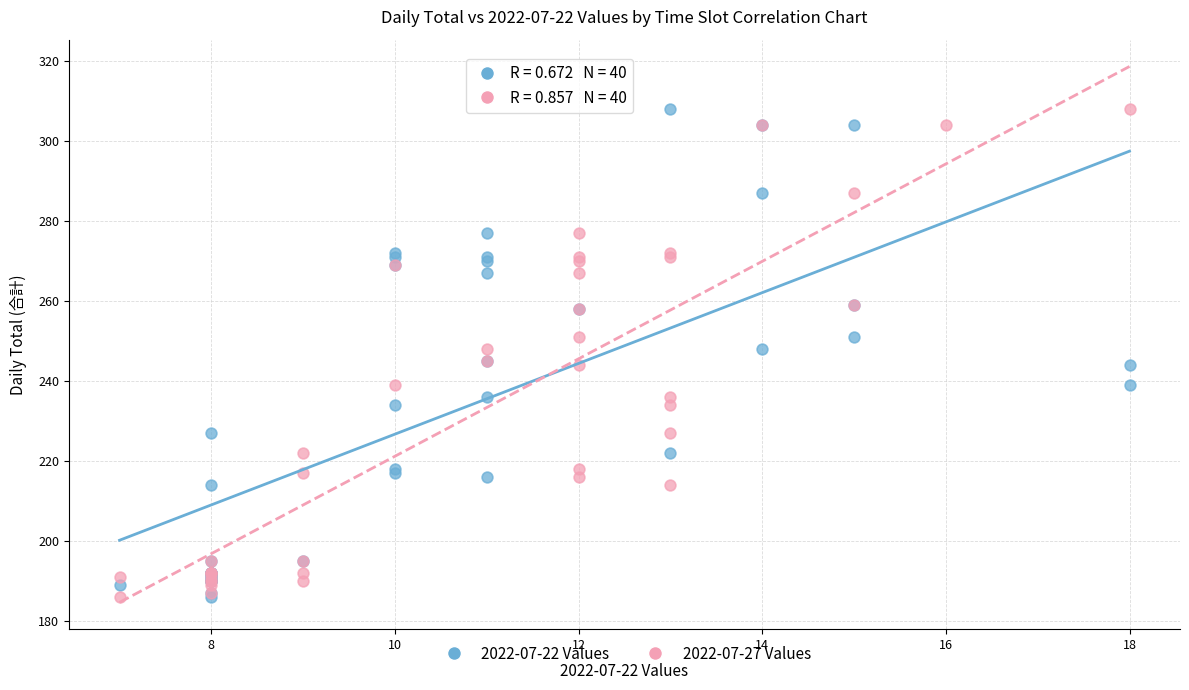

What are all the series names shown in the legend?

2022-07-22 Values, 2022-07-27 Values